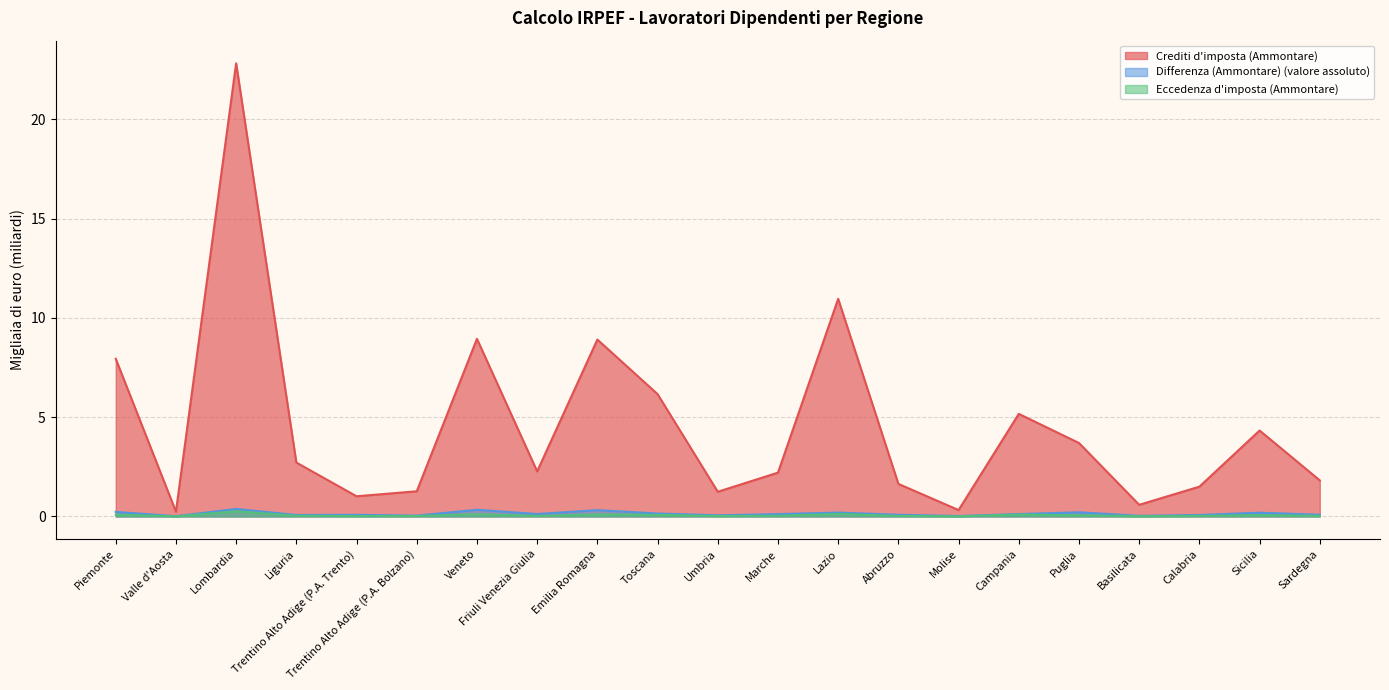

What are all the series names shown in the legend?

Crediti d'imposta (Ammontare), Differenza (Ammontare) (valore assoluto), Eccedenza d'imposta (Ammontare)